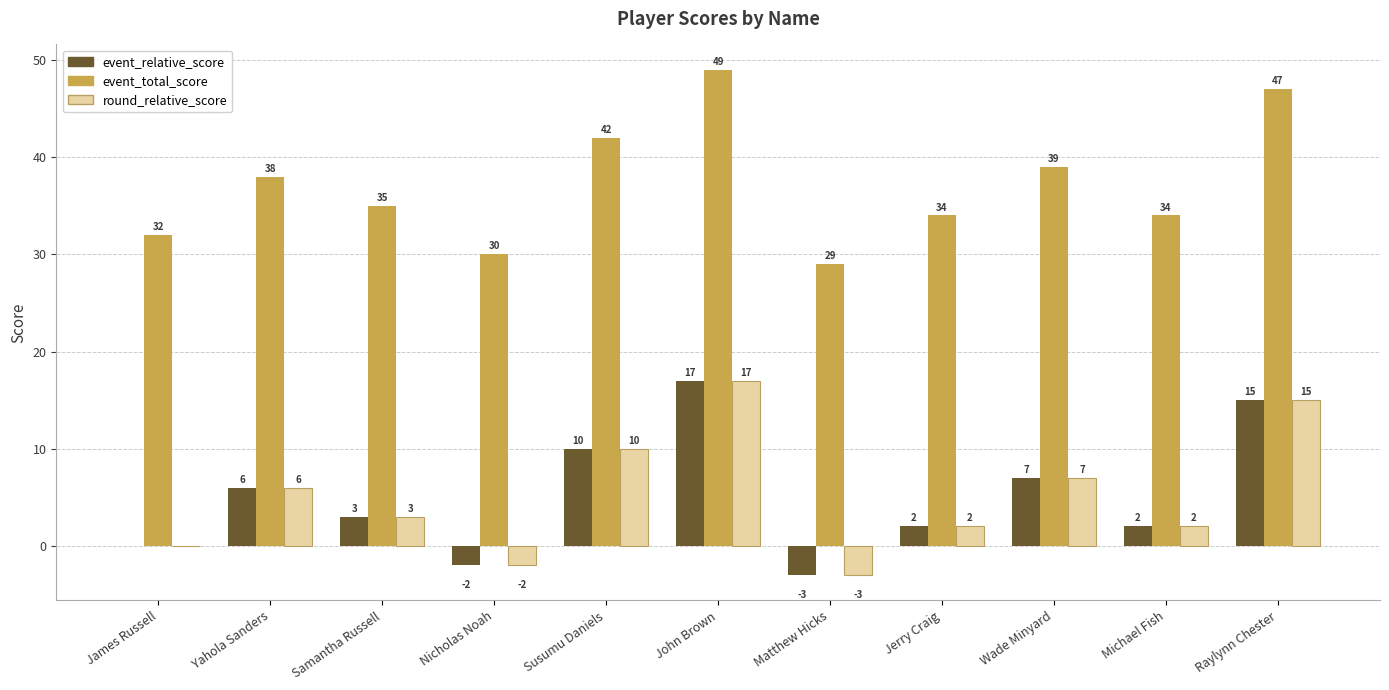

Where does the event_relative_score series first go above 3?

Yahola Sanders